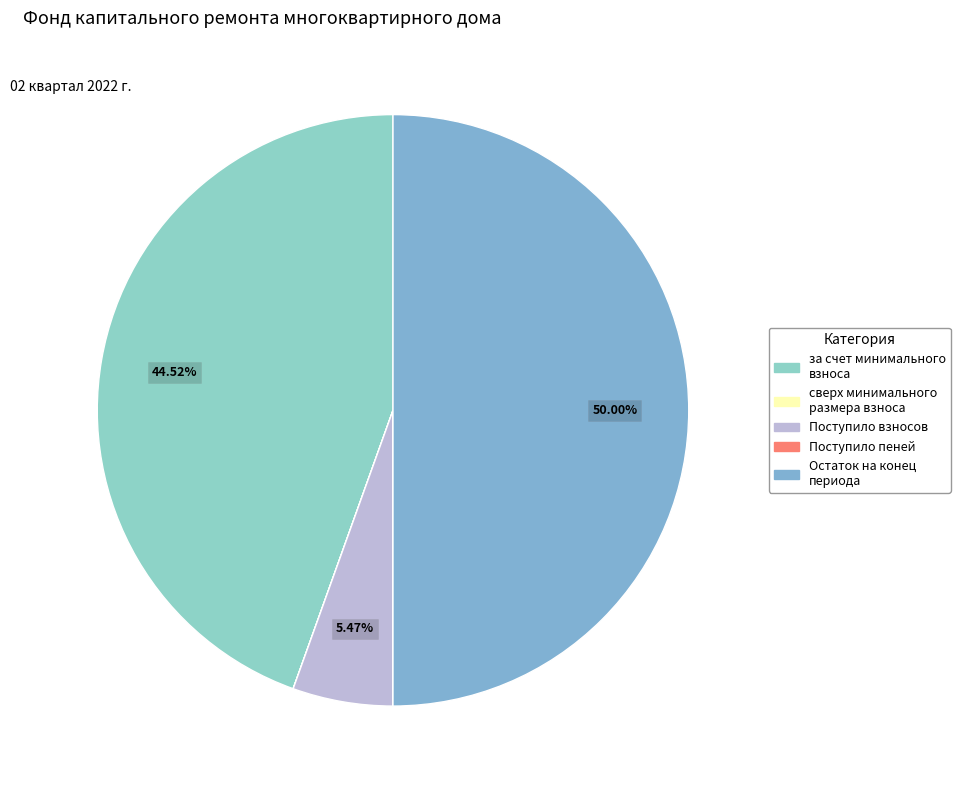

Combined, do Остаток на конец периода and за счет минимального взноса account for over 50%?

Yes